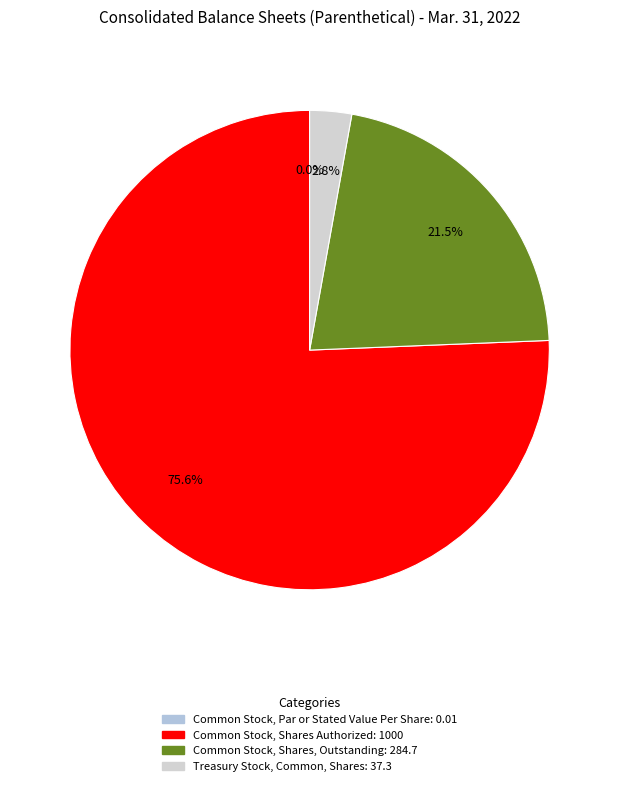

Is it true that Common Stock, Shares Authorized is 76% of the pie?

True